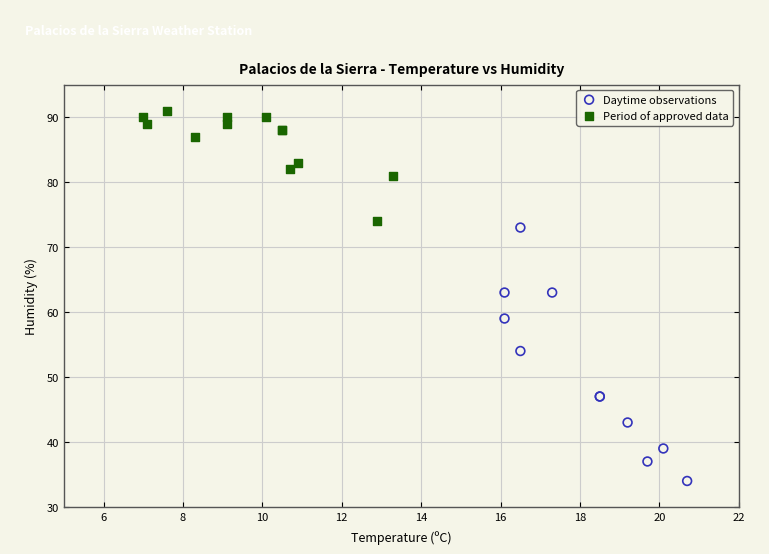

Which series contains the lowest Y value?

Daytime observations